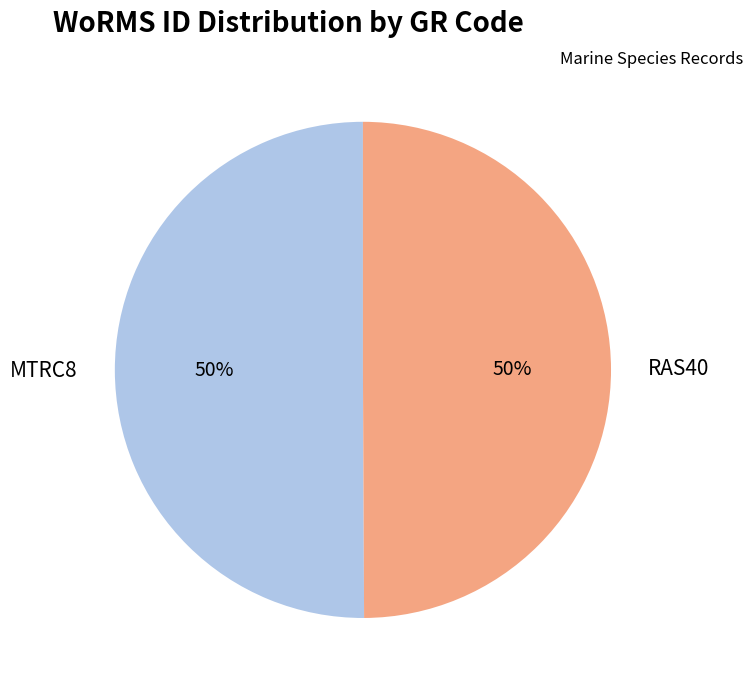

Is the sum of RAS40 and MTRC8 greater than half?

Yes